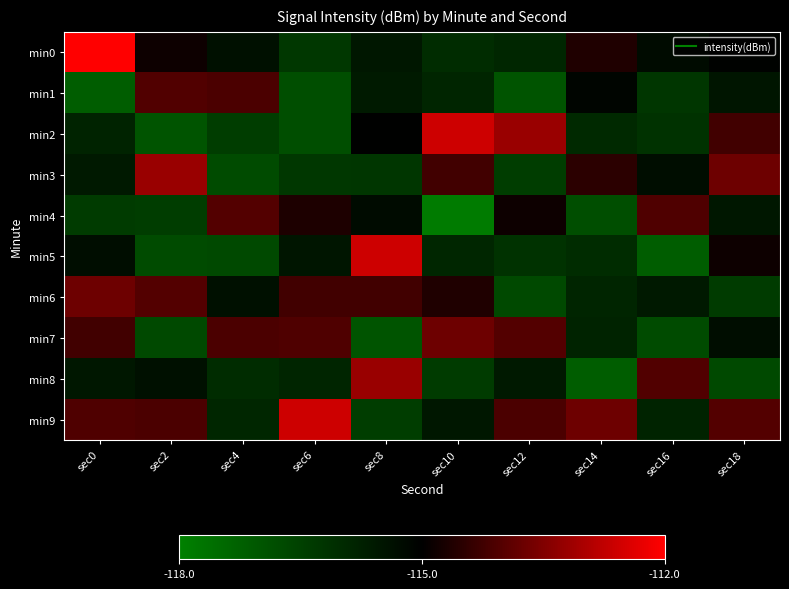

Reading left to right, list all the values displayed in this chart.

min0: sec0=-105.8	sec2=-114.8	sec4=-115.4	sec6=-116.3	sec8=-115.6	sec10=-116.0	sec12=-115.9	sec14=-114.6	sec16=-115.3	sec18=-115.1
min1: sec0=-117.2	sec2=-114.0	sec4=-114.1	sec6=-116.8	sec8=-115.6	sec10=-115.9	sec12=-117.0	sec14=-115.1	sec16=-116.3	sec18=-115.5
min2: sec0=-115.8	sec2=-117.0	sec4=-116.4	sec6=-116.8	sec8=-115.0	sec10=-112.6	sec12=-113.2	sec14=-116.0	sec16=-116.2	sec18=-114.2
min3: sec0=-115.6	sec2=-113.2	sec4=-116.8	sec6=-116.3	sec8=-116.3	sec10=-114.2	sec12=-116.4	sec14=-114.5	sec16=-115.3	sec18=-113.7
min4: sec0=-116.4	sec2=-116.4	sec4=-114.0	sec6=-114.7	sec8=-115.3	sec10=-117.9	sec12=-114.8	sec14=-116.8	sec16=-114.1	sec18=-115.6
min5: sec0=-115.3	sec2=-116.8	sec4=-116.7	sec6=-115.5	sec8=-112.6	sec10=-115.9	sec12=-116.2	sec14=-116.0	sec16=-117.2	sec18=-114.8
min6: sec0=-113.7	sec2=-114.0	sec4=-115.4	sec6=-114.2	sec8=-114.2	sec10=-114.6	sec12=-116.7	sec14=-115.9	sec16=-115.6	sec18=-116.4
min7: sec0=-114.2	sec2=-116.7	sec4=-114.1	sec6=-114.1	sec8=-117.0	sec10=-113.7	sec12=-114.0	sec14=-115.8	sec16=-116.8	sec18=-115.3
min8: sec0=-115.6	sec2=-115.4	sec4=-116.0	sec6=-115.9	sec8=-113.2	sec10=-116.4	sec12=-115.6	sec14=-117.2	sec16=-114.0	sec18=-116.7
min9: sec0=-114.1	sec2=-114.1	sec4=-115.9	sec6=-112.6	sec8=-116.4	sec10=-115.6	sec12=-114.1	sec14=-113.7	sec16=-115.8	sec18=-114.0